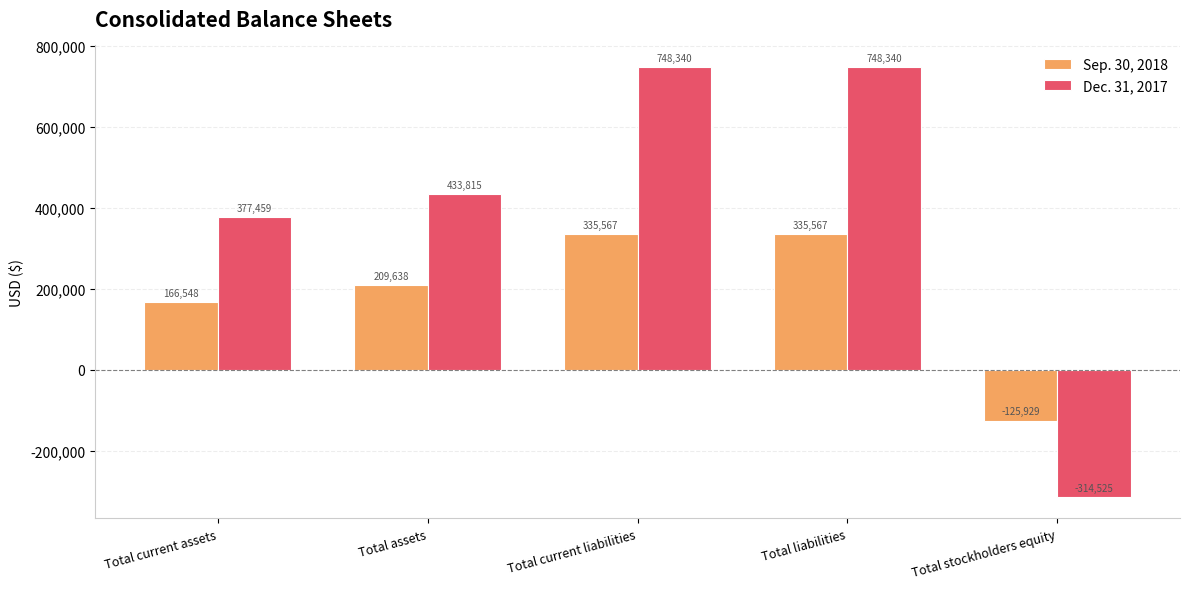

Reading left to right, extract all data points from this chart.

Sep. 30, 2018: 166548	209638	335567	335567	-125929
Dec. 31, 2017: 377459	433815	748340	748340	-314525